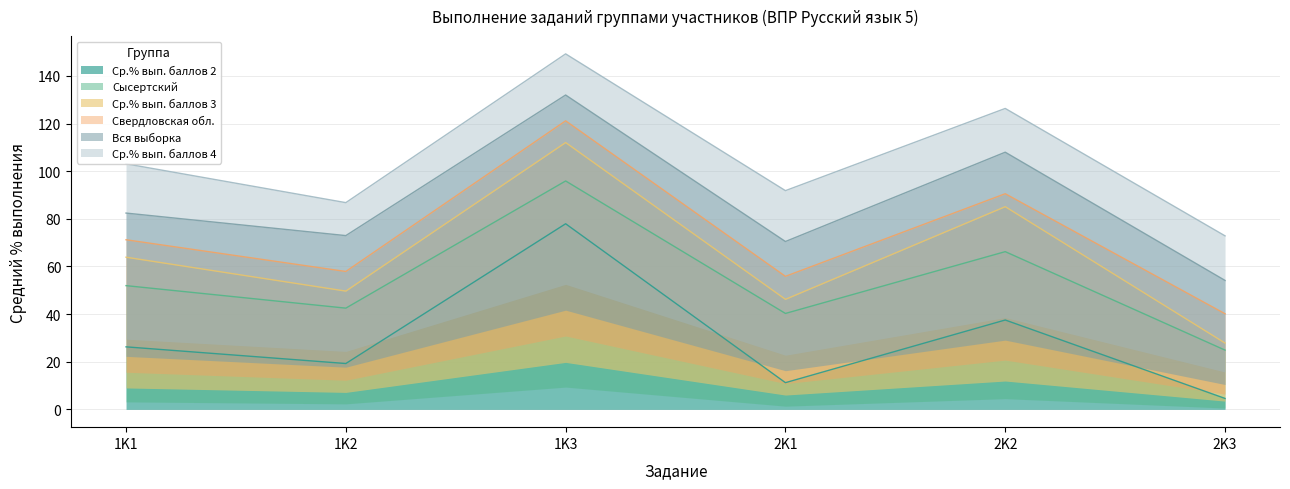

How many lines are shown in the chart?

6